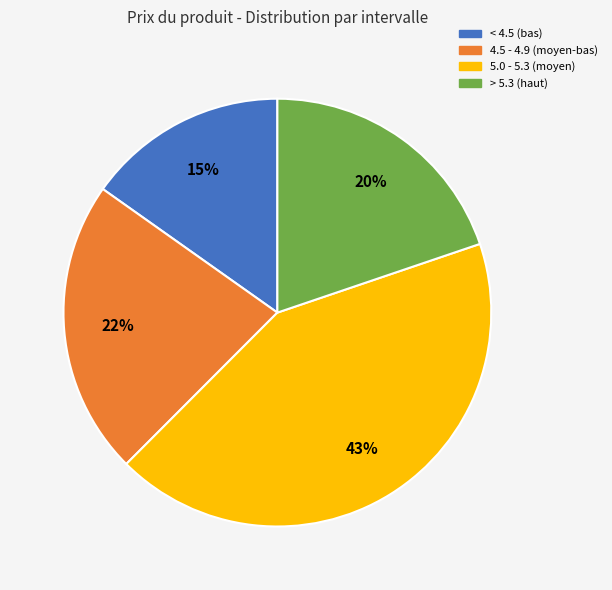

To the nearest percent, what is the average slice percentage?

25%